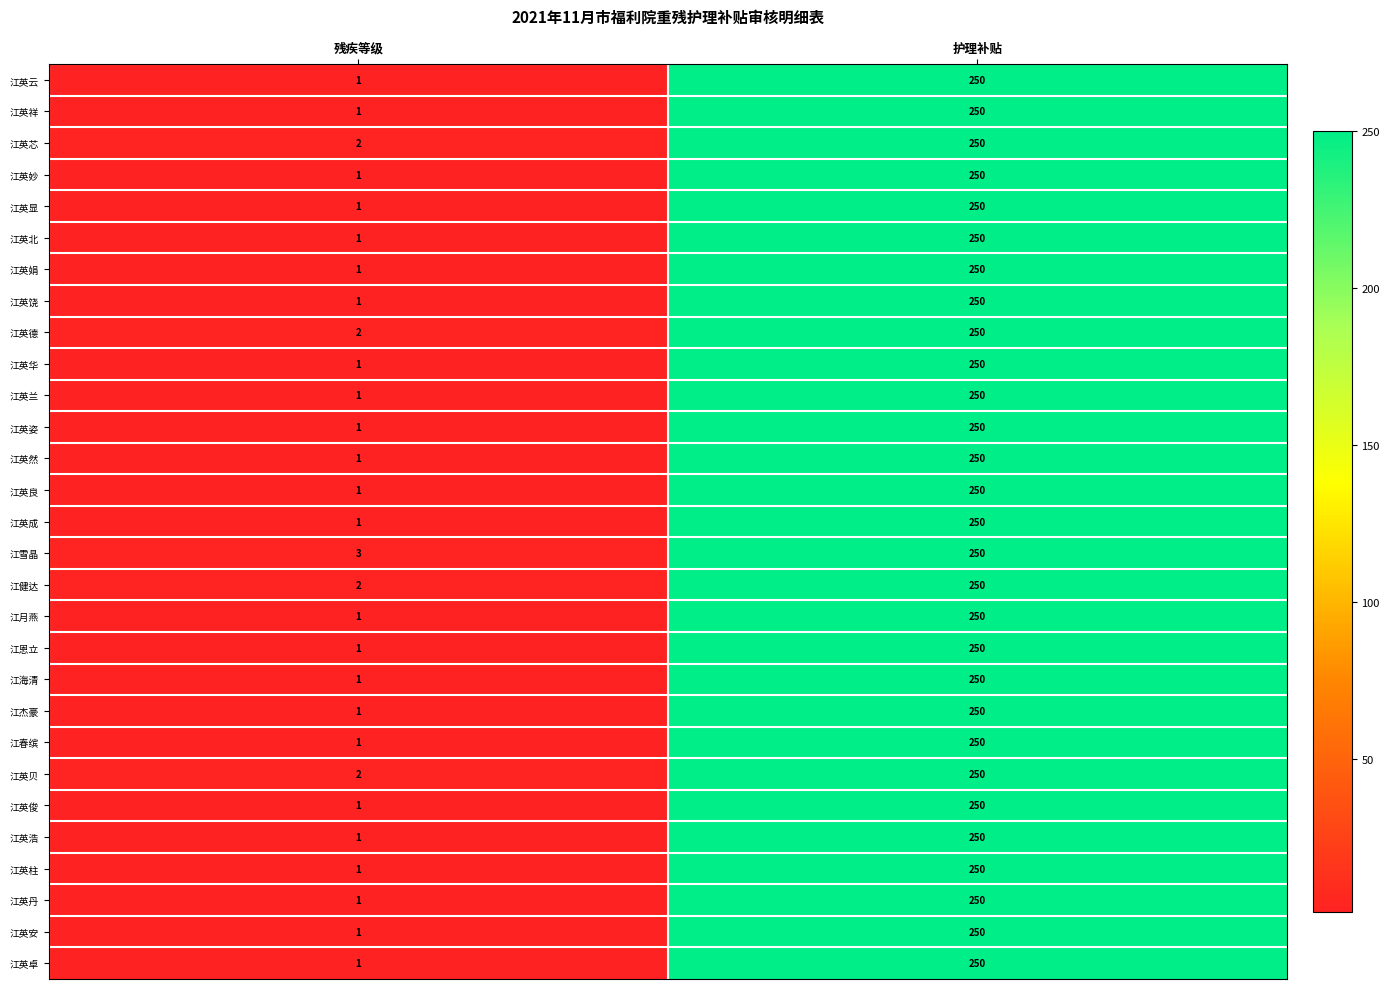

True or false: 江健达 has a value of 1 at 残疾等级.

False